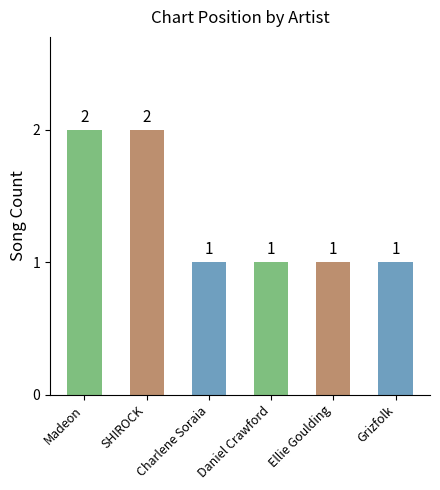

What position from the left is Daniel Crawford?

4